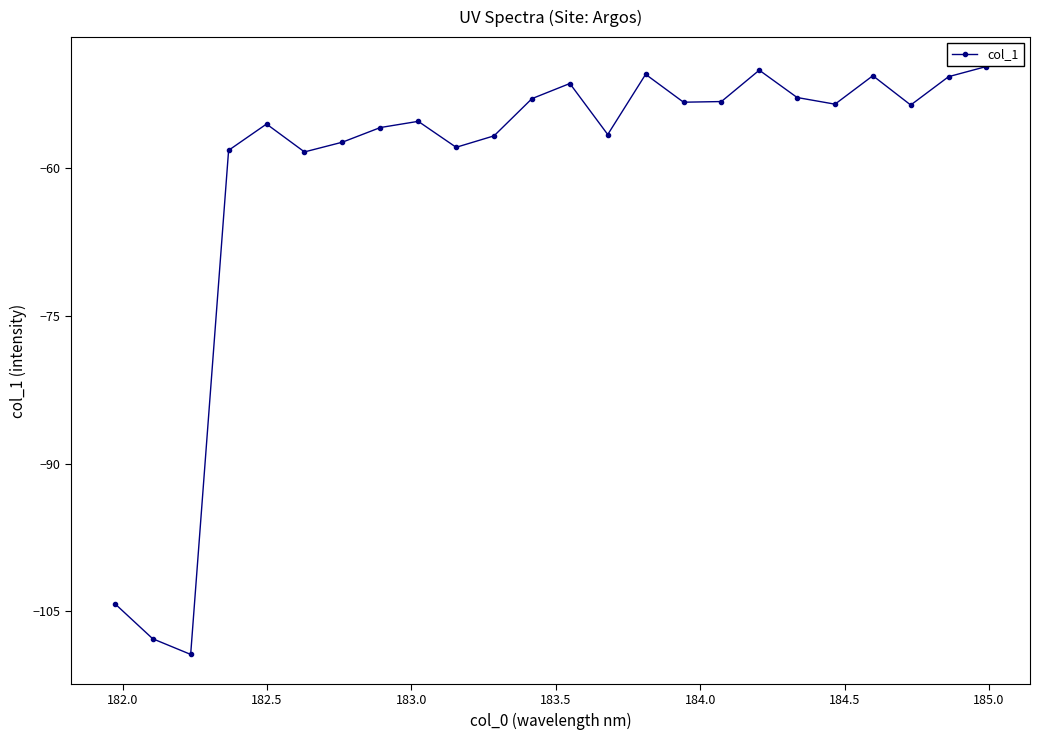

What is the value of the 24th point from the left?

-49.7